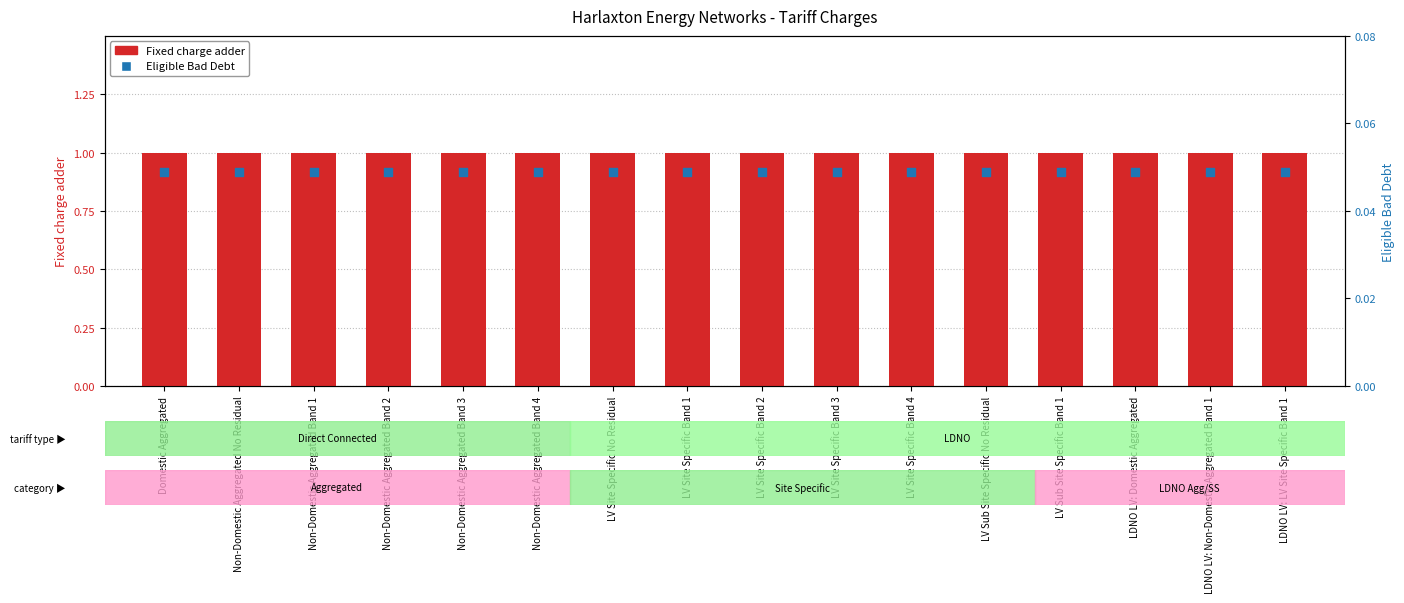

What are all the series names shown in the legend?

Fixed charge adder, Eligible Bad Debt